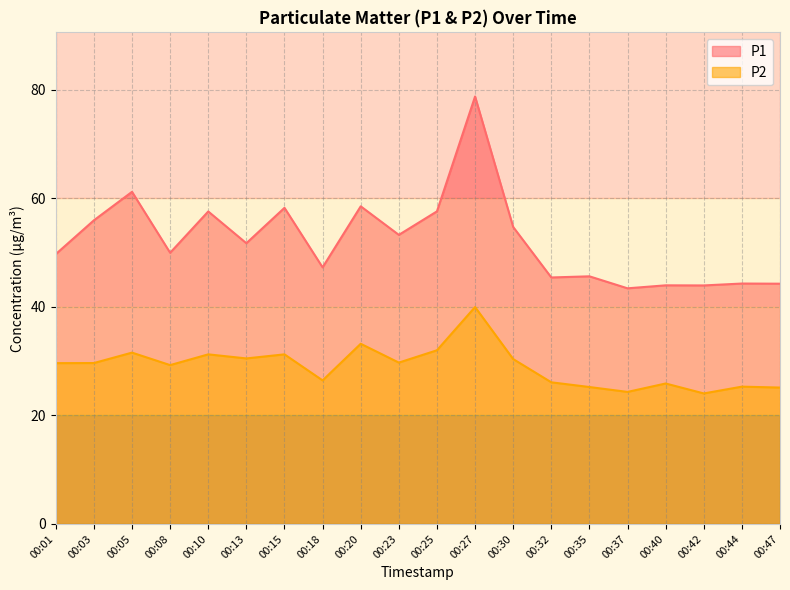

Reading left to right, transcribe all the data shown in this chart.

P1: 49.7	56.0	61.2	50.0	57.6	51.7	58.2	47.3	58.5	53.3	57.6	78.8	54.7	45.4	45.6	43.4	44.0	44.0	44.3	44.3
P2: 29.6	29.6	31.6	29.3	31.2	30.5	31.2	26.4	33.2	29.7	32.0	40.0	30.4	26.1	25.2	24.3	25.9	24.1	25.3	25.1